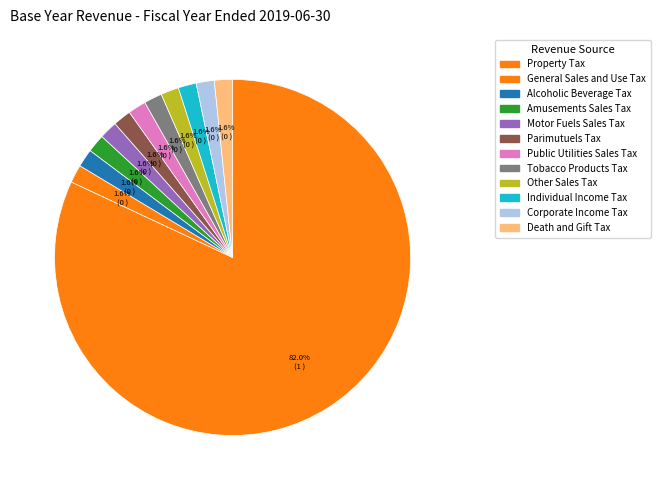

Count the number of slices in the pie.

12